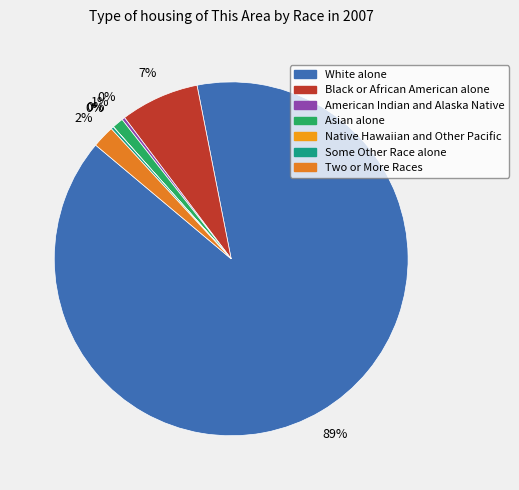

To the nearest percent, what is the average slice percentage?

14%